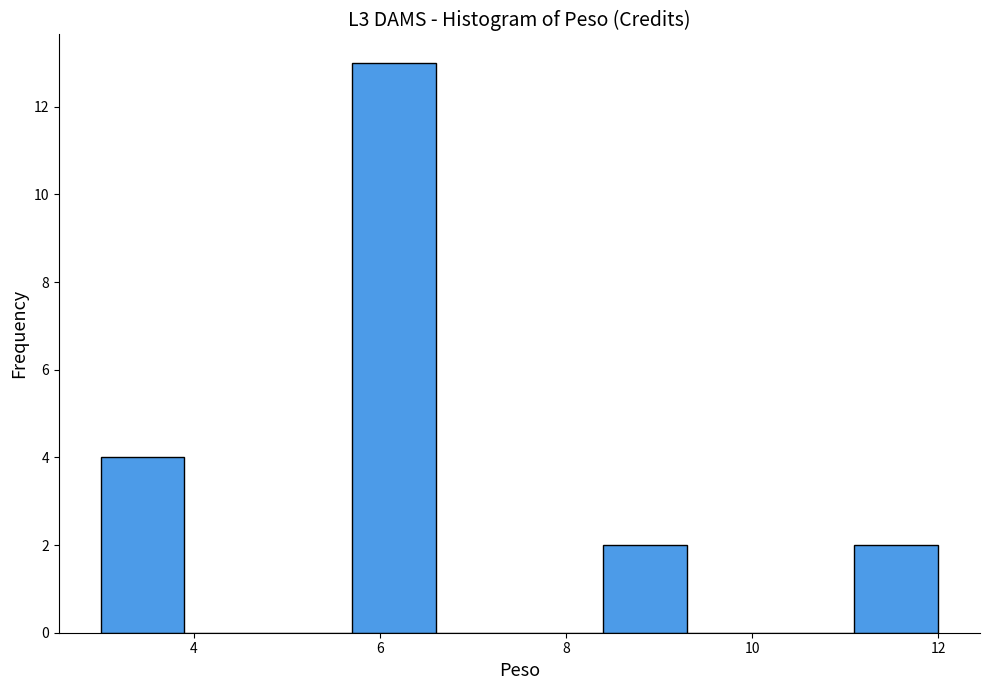

Reading left to right, transcribe this chart: for each bar, give the range it covers on the x-axis and its height. Neither the bar edges nor the heights are printed on the chart, so give them approximately, as read against the axes.

3.0 to 3.9: 4
3.9 to 4.8: 0
4.8 to 5.7: 0
5.7 to 6.6: 13
6.6 to 7.5: 0
7.5 to 8.4: 0
8.4 to 9.3: 2
9.3 to 10.2: 0
10.2 to 11.1: 0
11.1 to 12.0: 2